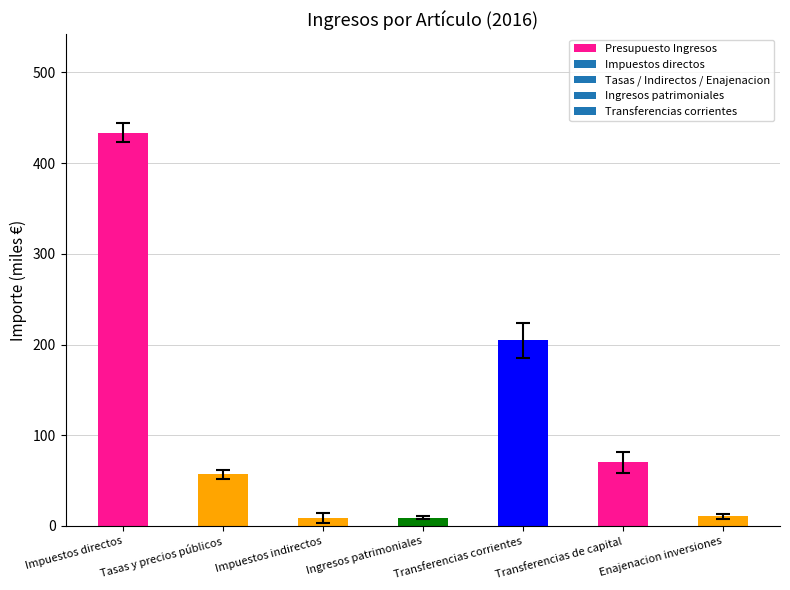

What is the sum of the values at Transferencias corrientes and Ingresos patrimoniales?

213.8